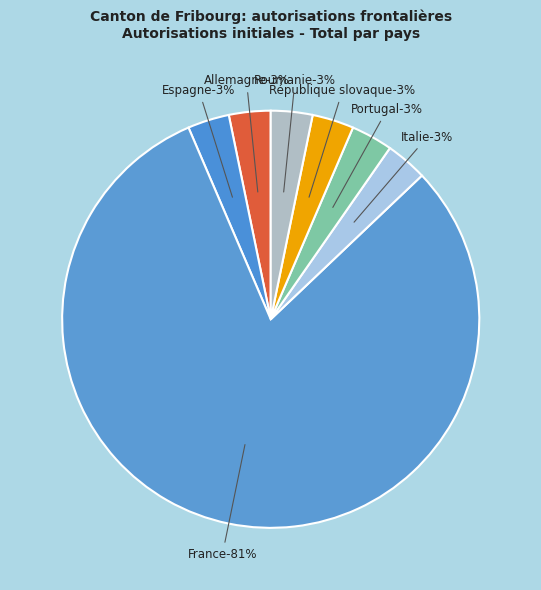

How much of the chart is everything except Roumanie?

96.8%